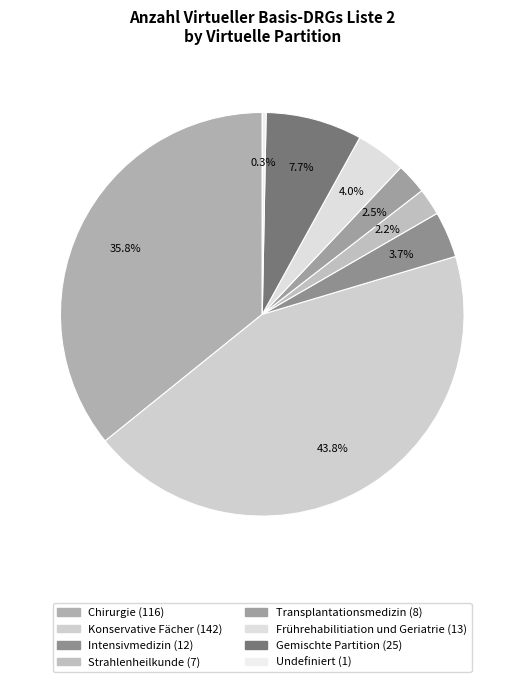

True or false: Transplantationsmedizin accounts for 2% of the total.

True